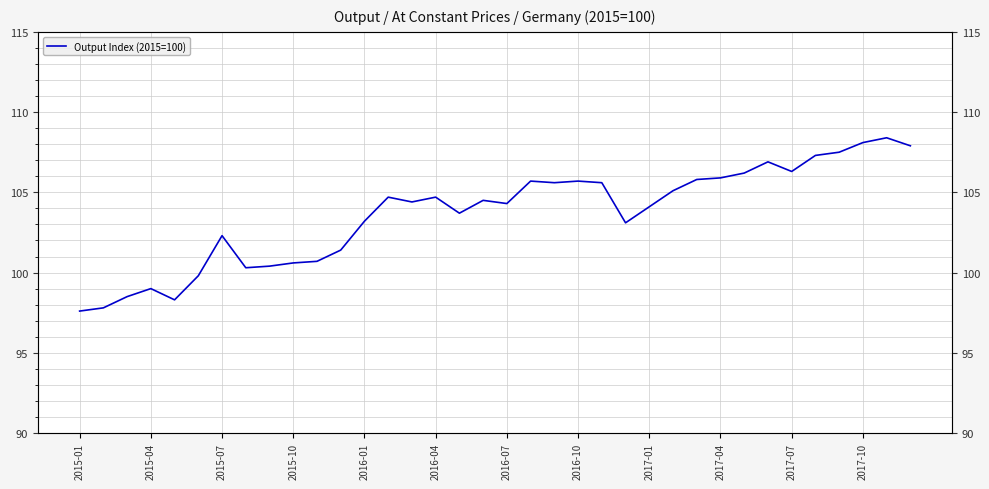

Does the chart have visible grid lines?

Yes